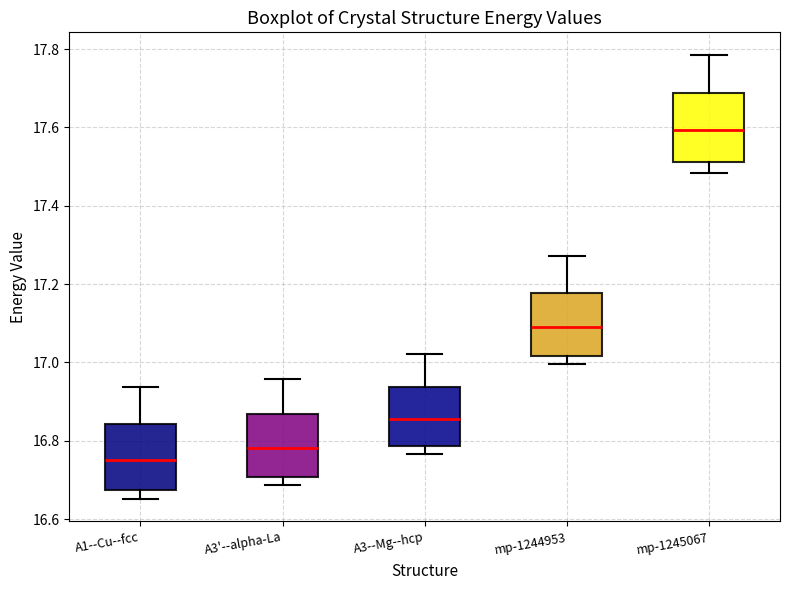

Reading left to right, transcribe this box plot: for each box, give where its median line is, the range the box spans, and where its two whiskers end, as read against the y-axis. The values are not printed on the chart, so give them approximately, as read against the axis.

A1--Cu--fcc: median 16.76, box 16.68 to 16.84, whiskers 16.66 to 16.94
A3'--alpha-La: median 16.78, box 16.70 to 16.86, whiskers 16.68 to 16.96
A3--Mg--hcp: median 16.86, box 16.78 to 16.94, whiskers 16.76 to 17.02
mp-1244953: median 17.08, box 17.02 to 17.18, whiskers 17.00 to 17.28
mp-1245067: median 17.60, box 17.52 to 17.68, whiskers 17.48 to 17.78